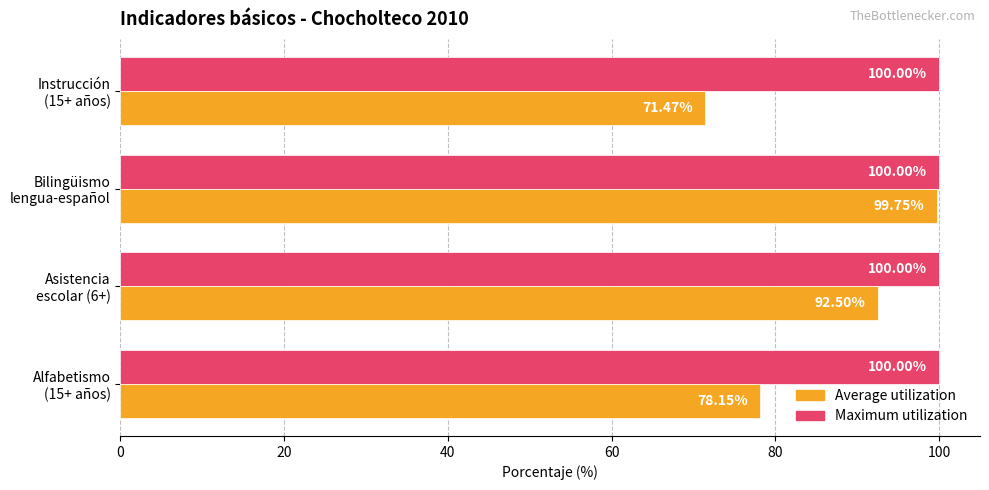

Which series has the largest total across all categories?

Maximum utilization